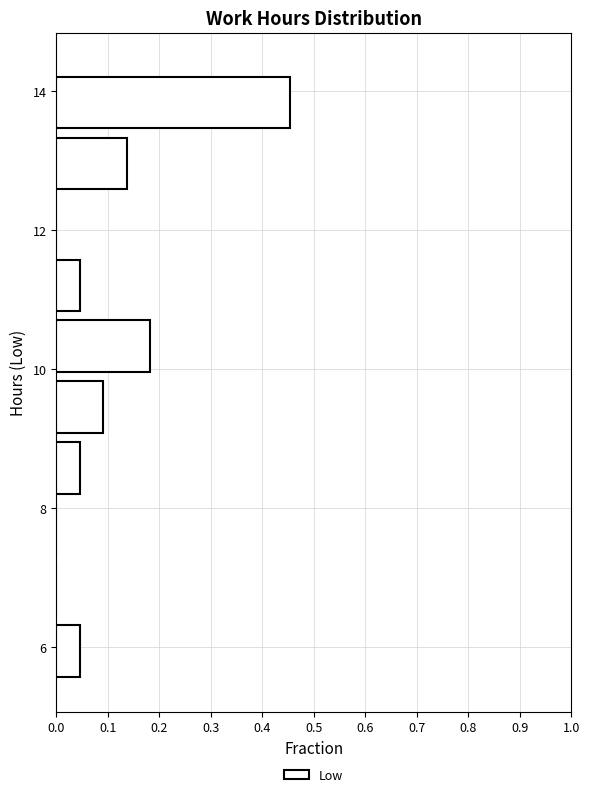

Over which range of the y-axis is the bar longest?

13.4 to 14.4